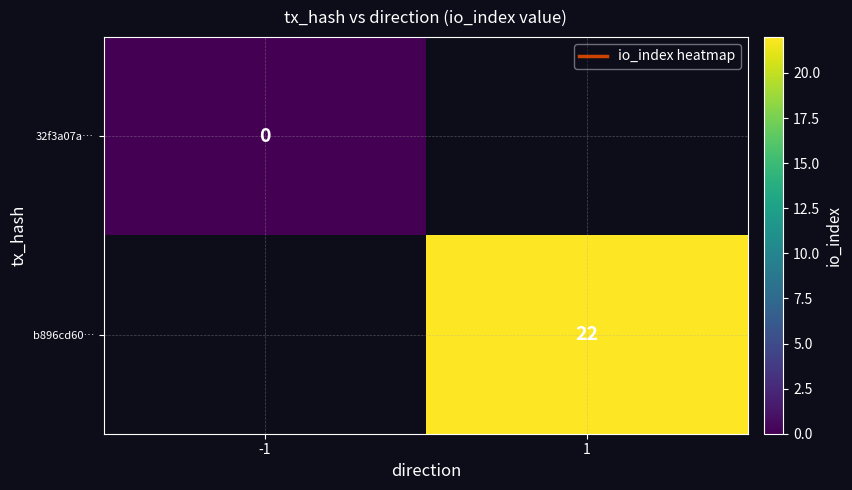

The value of b896cd60… at 1 is 22. True or false?

True